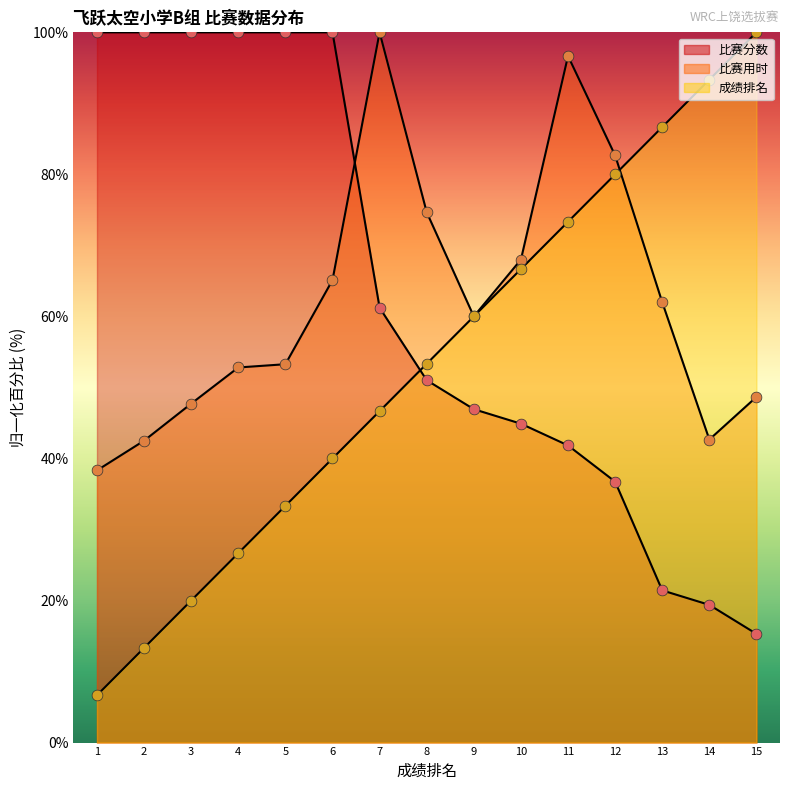

Which series has the largest total across all categories?

比赛分数